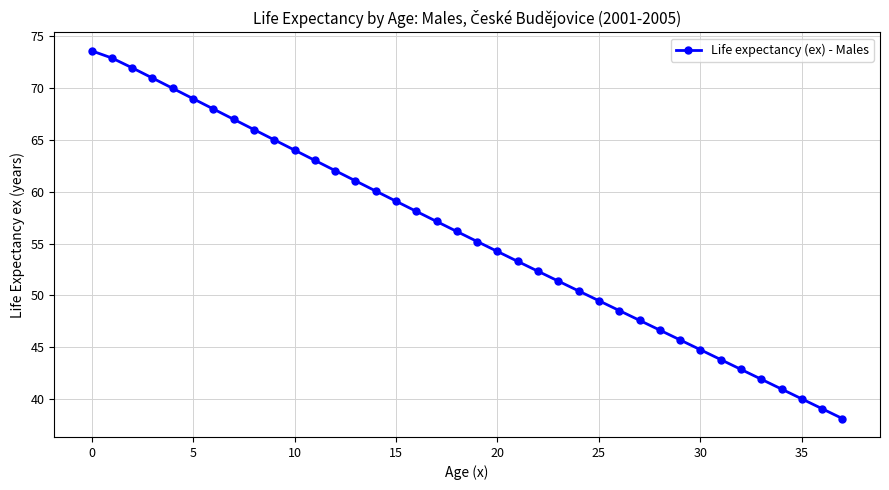

Reading left to right, list all the values displayed in this chart.

73.6	72.9	71.9	71.0	70.0	69.0	68.0	67.0	66.0	65.0	64.0	63.0	62.0	61.1	60.1	59.1	58.1	57.1	56.2	55.2	54.2	53.3	52.3	51.4	50.4	49.5	48.5	47.6	46.7	45.7	44.8	43.8	42.9	41.9	41.0	40.0	39.1	38.1